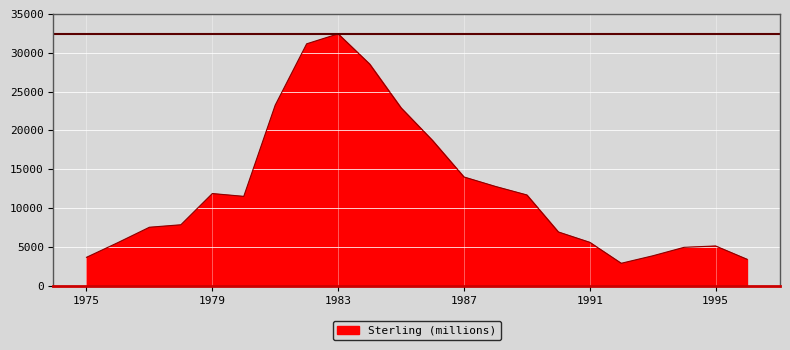

What is the smallest value displayed?

2893